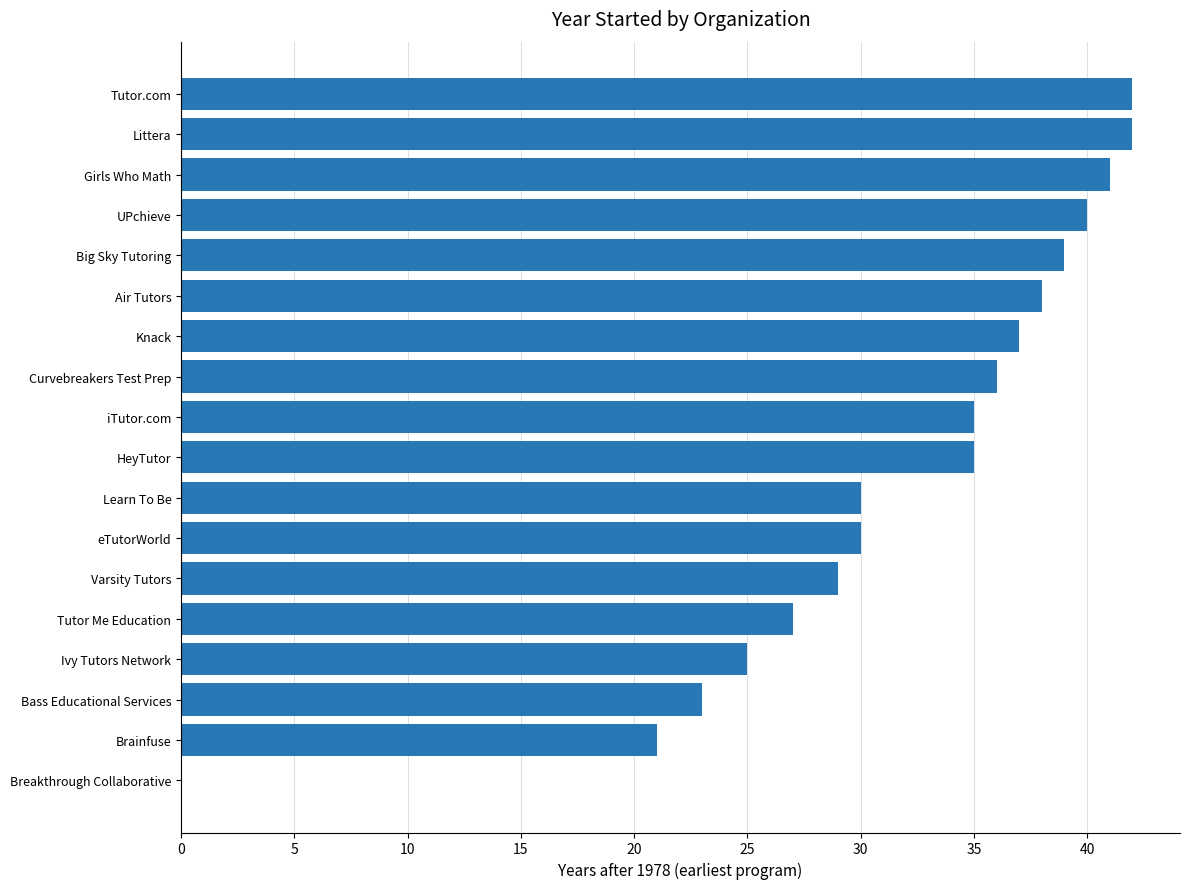

What is the change in value from Learn To Be to UPchieve?

+10